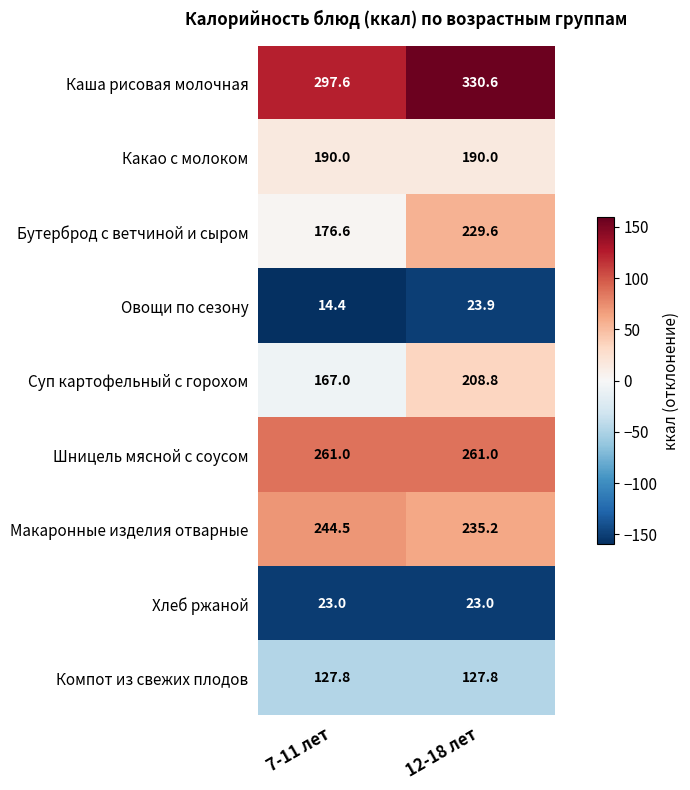

The value of Хлеб ржаной at 12-18 лет is 39.2. True or false?

False